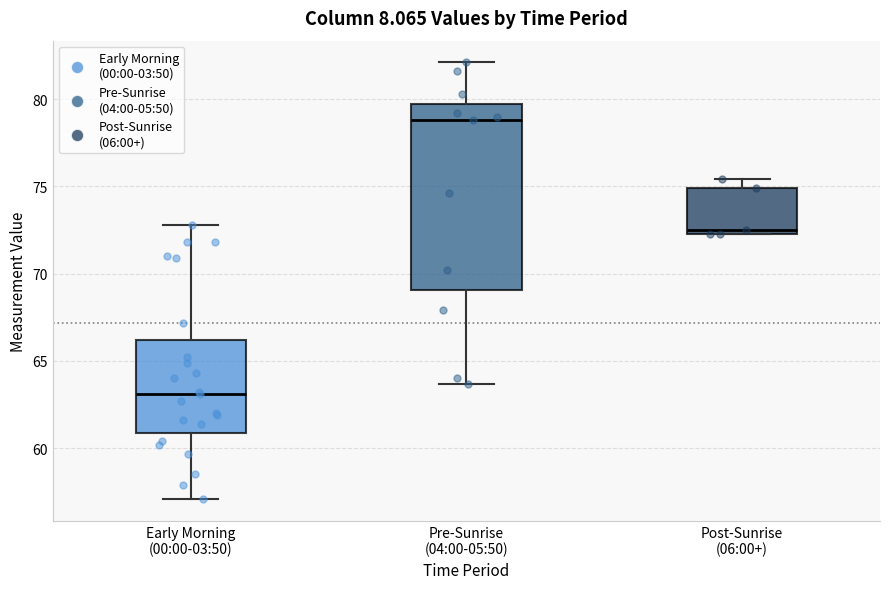

Reading left to right, transcribe this box plot: for each box, give where its median line is, the range the box spans, and where its two whiskers end, as read against the y-axis. The values are not printed on the chart, so give them approximately, as read against the axis.

Early Morning (00:00-03:50): median 63.0, box 61.0 to 66.0, whiskers 57.0 to 73.0
Pre-Sunrise (04:00-05:50): median 79.0, box 69.0 to 80.0, whiskers 63.5 to 82.0
Post-Sunrise (06:00+): median 72.5 (just above the box's lower edge), box 72.5 to 75.0, whiskers 72.5 to 75.5